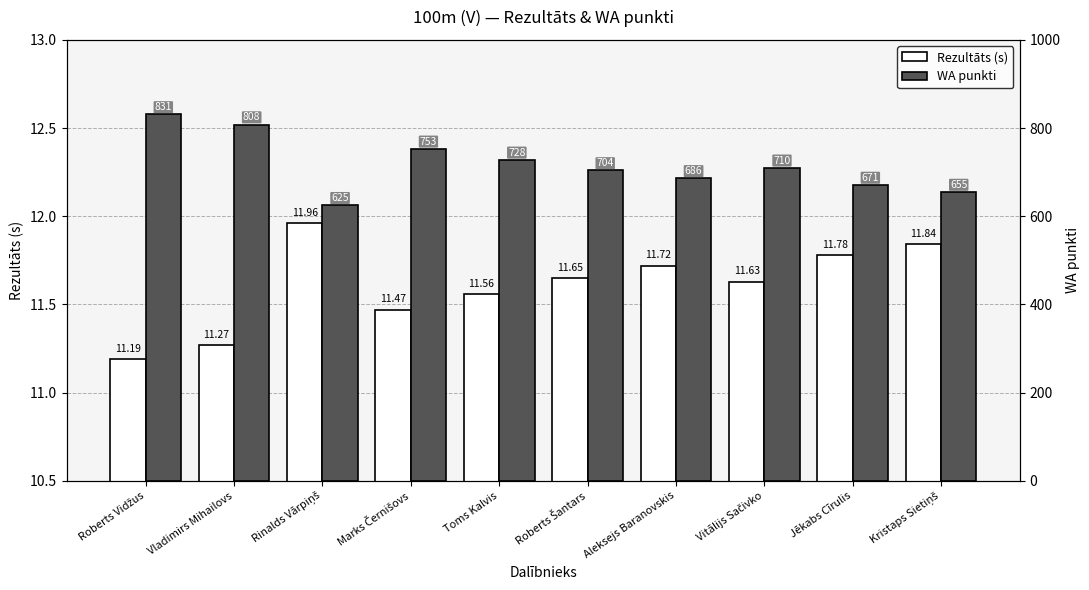

What is the lowest value of the WA punkti series?

625.0